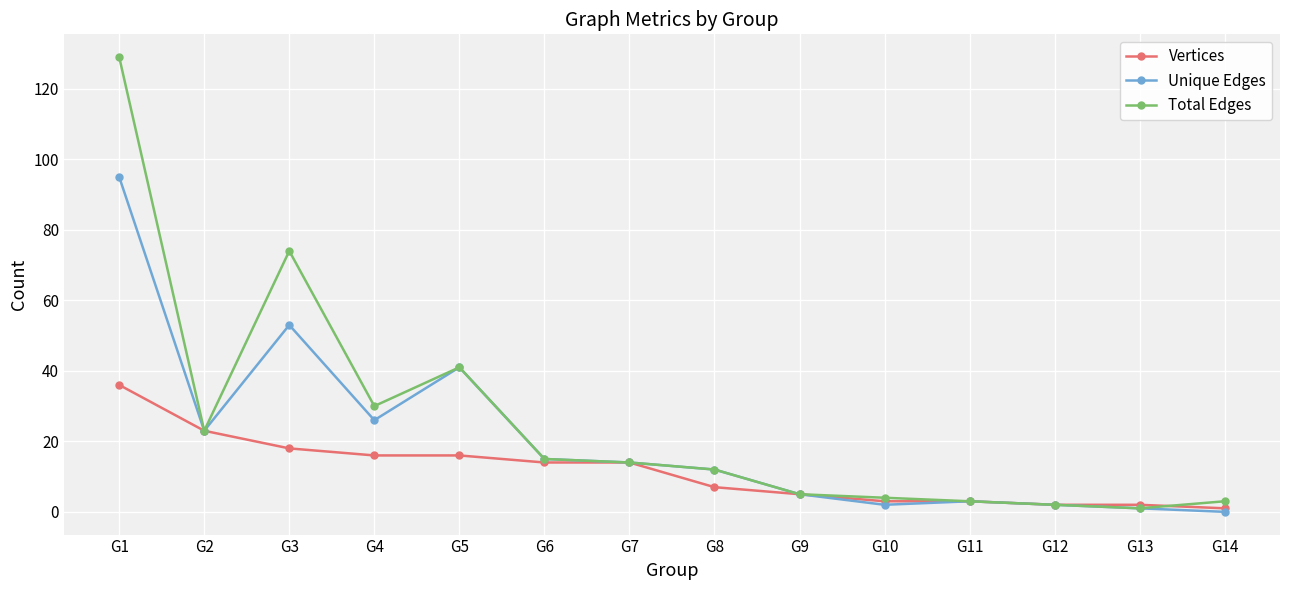

What is the maximum value for Vertices?

36